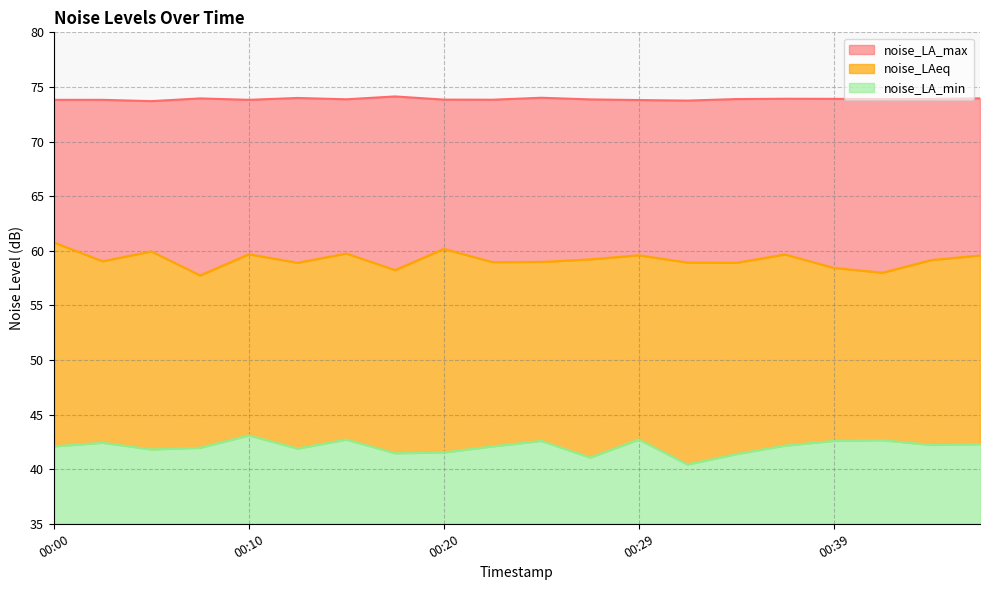

Reading right to left, list all the values displayed in this chart.

noise_LAeq: 59.6	59.1	58.0	58.4	59.7	58.9	58.9	59.6	59.2	59.0	59.0	60.2	58.2	59.8	58.9	59.7	57.7	59.9	59.0	60.8
noise_LA_min: 42.3	42.2	42.6	42.6	42.2	41.4	40.4	42.7	41.1	42.6	42.1	41.5	41.5	42.7	41.9	43.1	42.0	41.8	42.4	42.1
noise_LA_max: 74.0	73.9	73.9	73.9	73.9	73.9	73.8	73.8	73.9	74.0	73.8	73.8	74.1	73.9	74.0	73.8	74.0	73.7	73.8	73.8